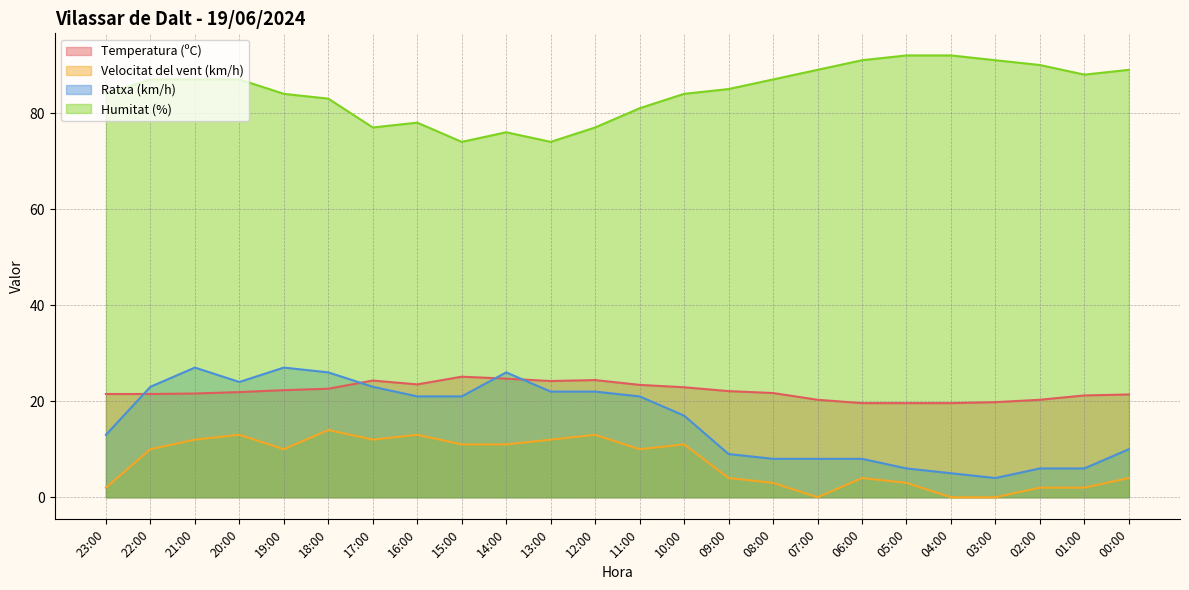

What is the sum of all Velocitat del vent (km/h) values?

176.0